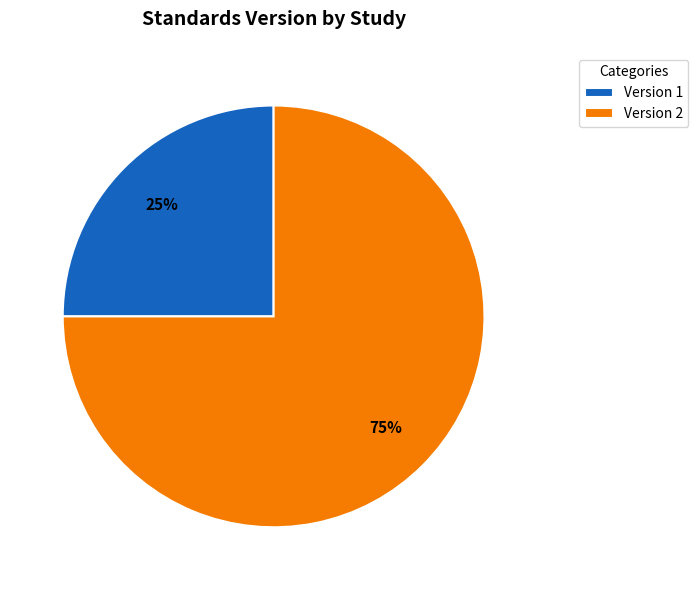

Which has a higher value, Version 2 or Version 1?

Version 2